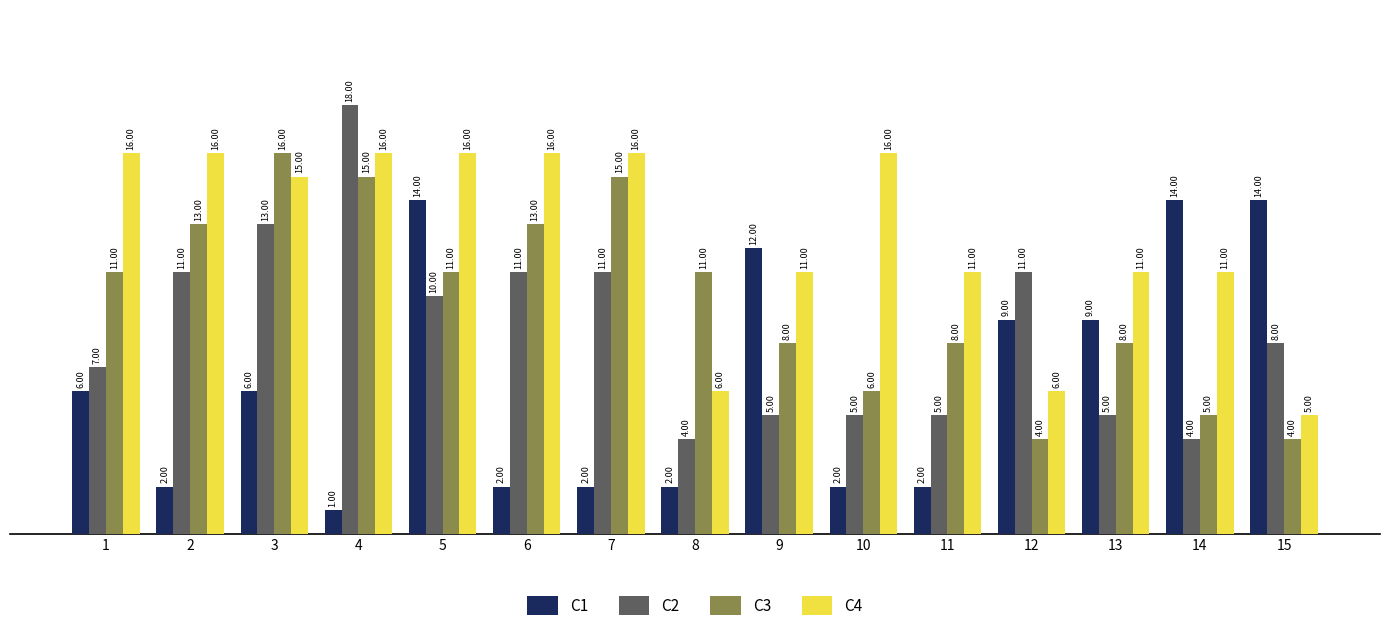

What are all the series names shown in the legend?

C1, C2, C3, C4